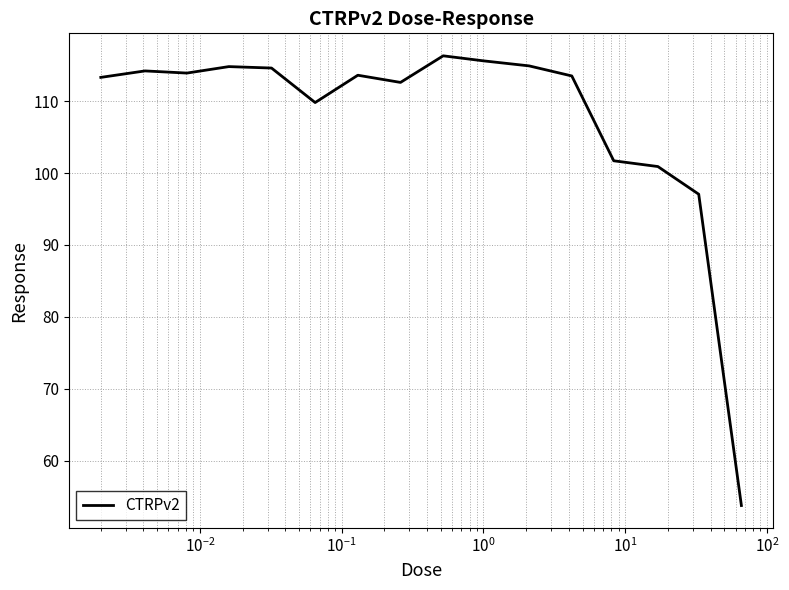

What is the minimum value shown in the chart?

53.8